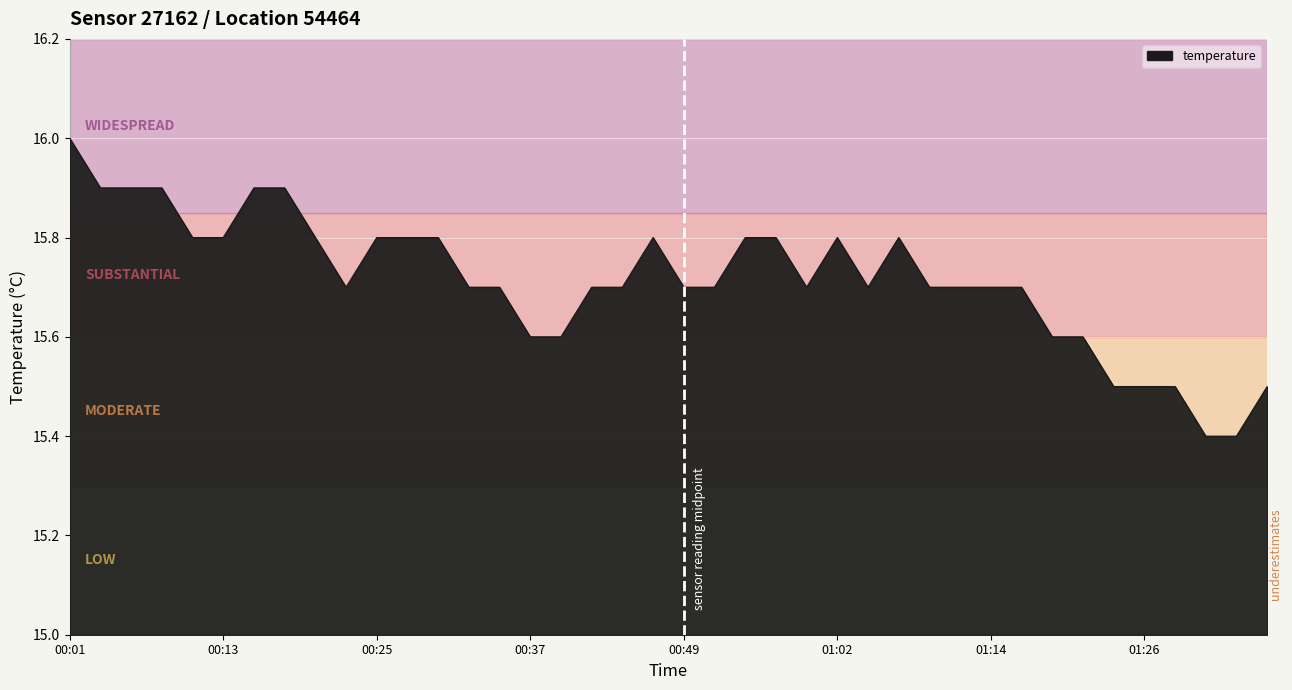

What is the greatest value displayed?

16.0